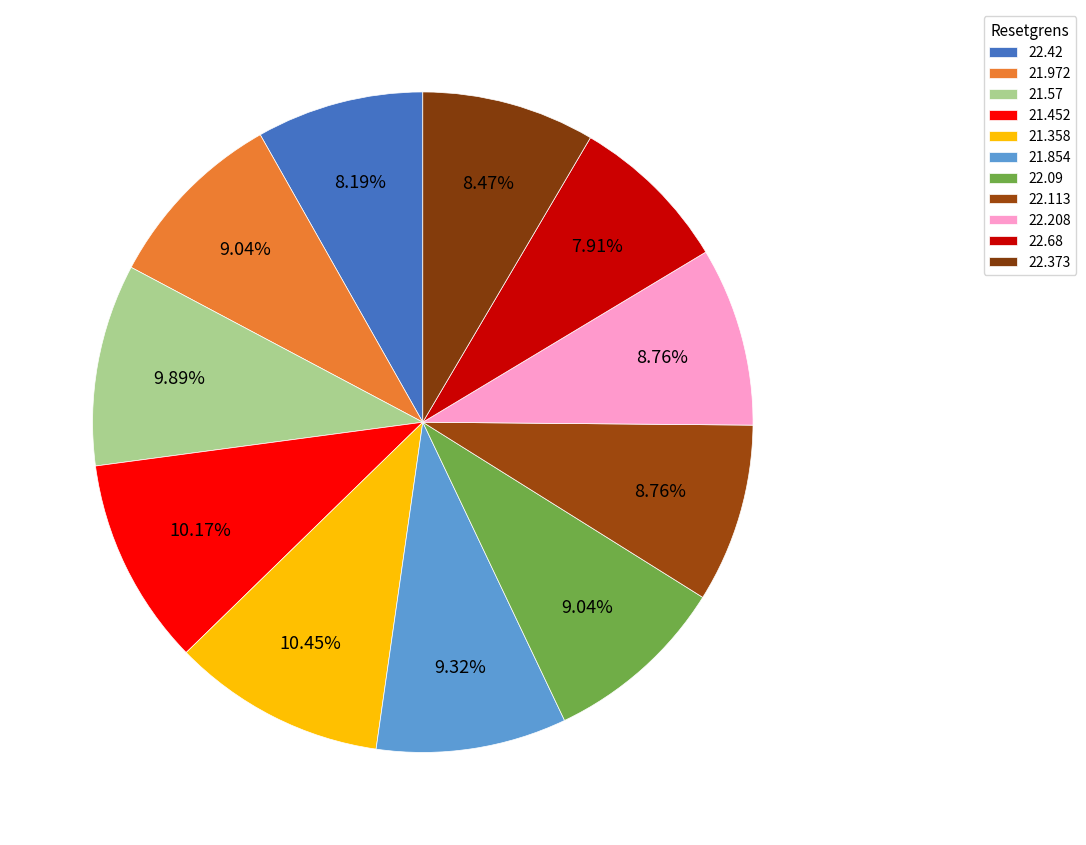

How many segments does this pie chart have?

11